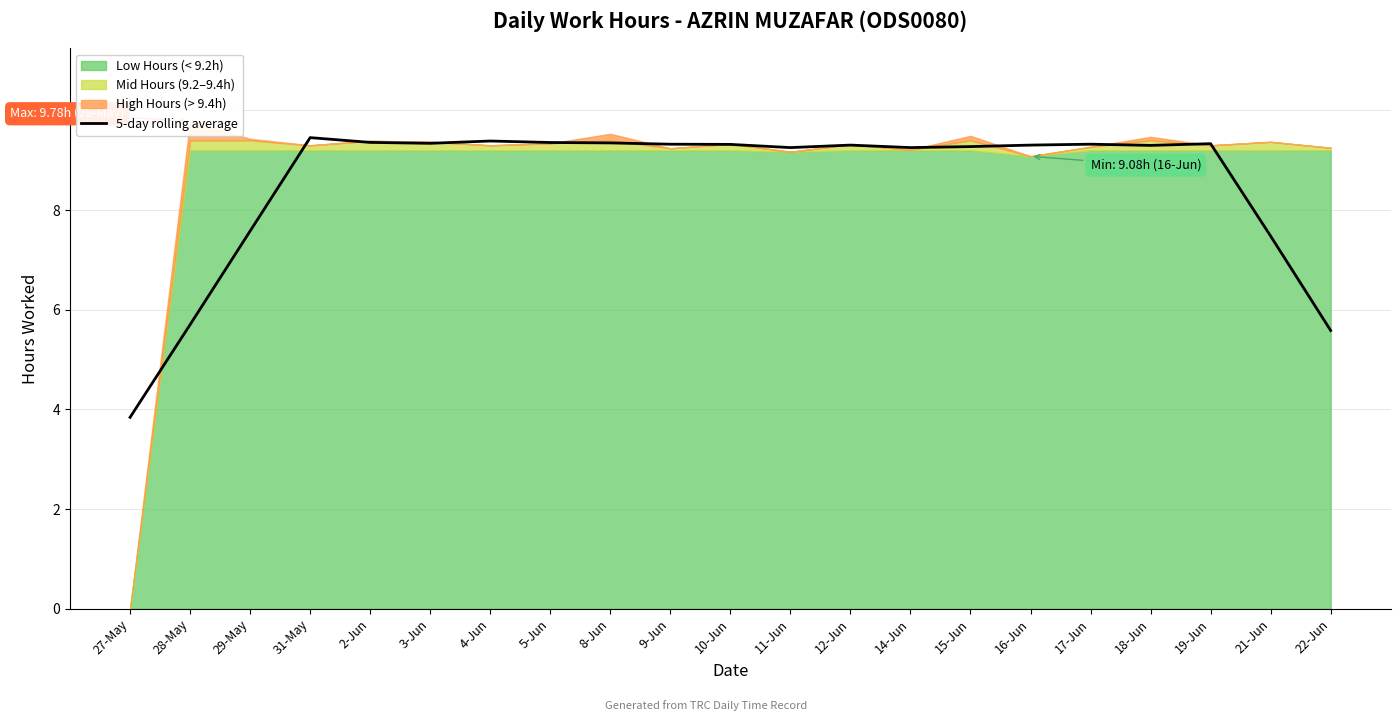

Between 16-Jun and 21-Jun, which is larger?

16-Jun